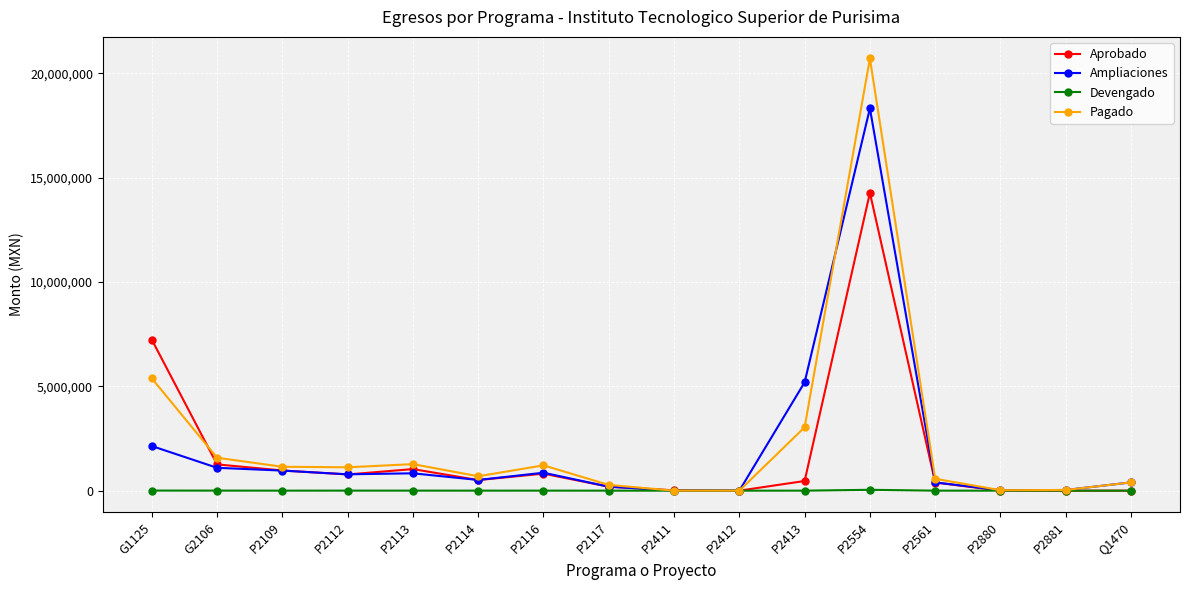

True or false: Pagado has more than 1 points higher than both neighbors.

True